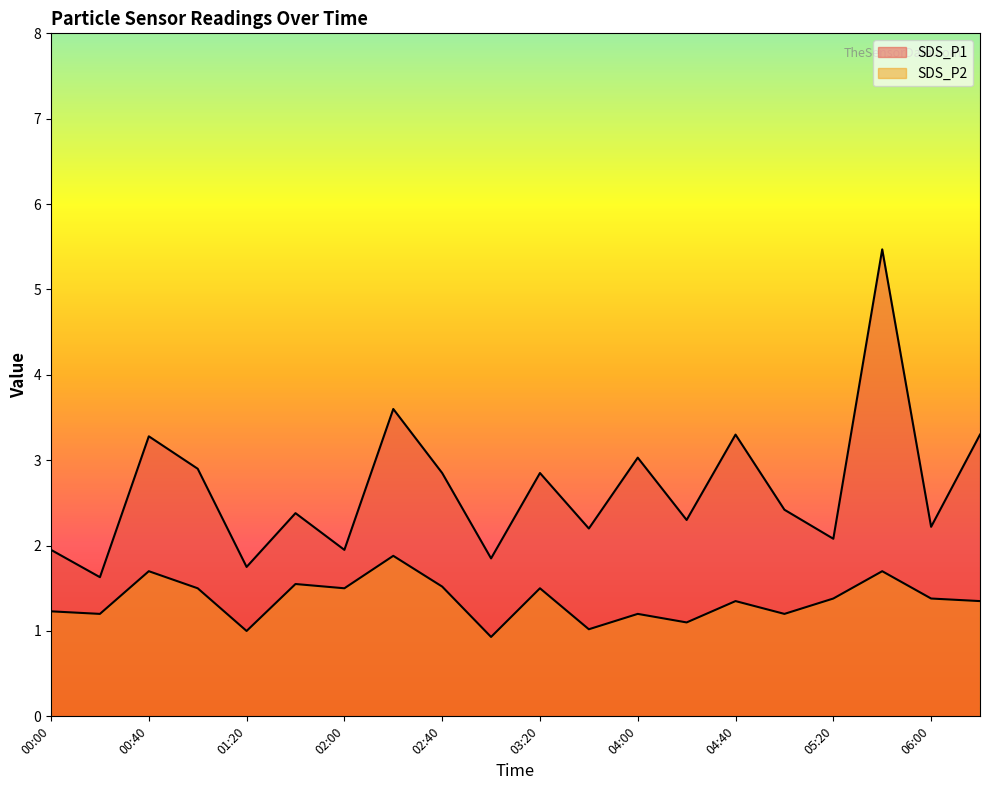

What is the total value across all series at 01:40?

3.9